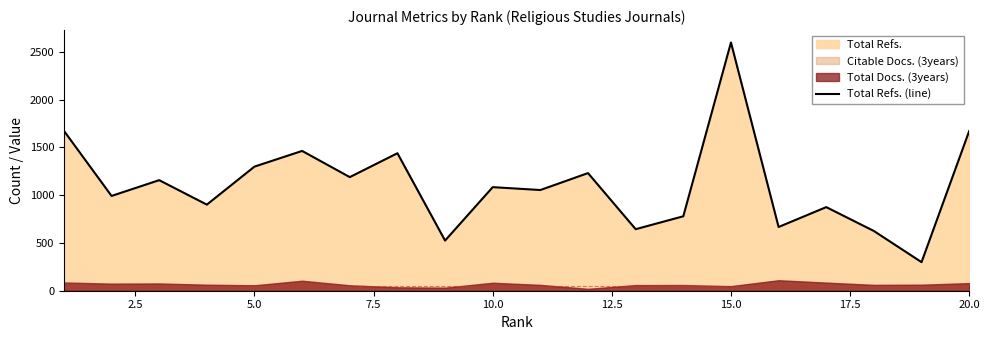

How many categories are shown in the chart?

20